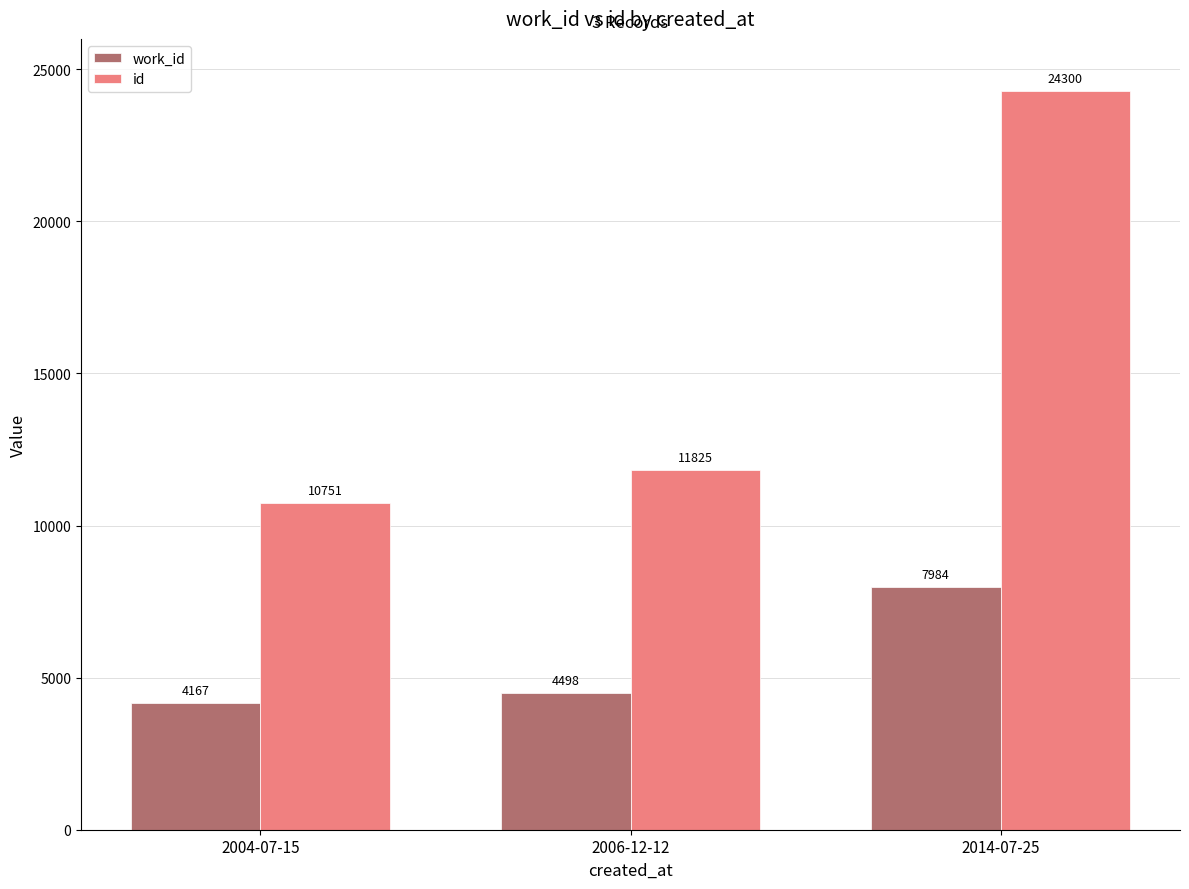

What is the total value across all series at 2014-07-25?

32284